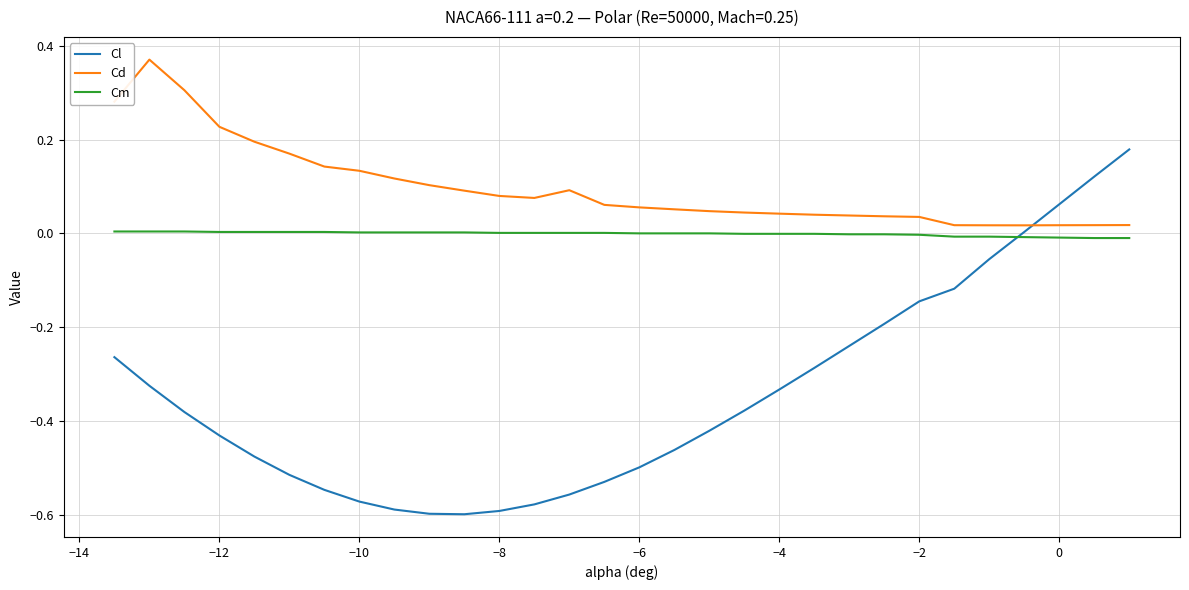

Which series has the largest range (max minus min)?

Cl